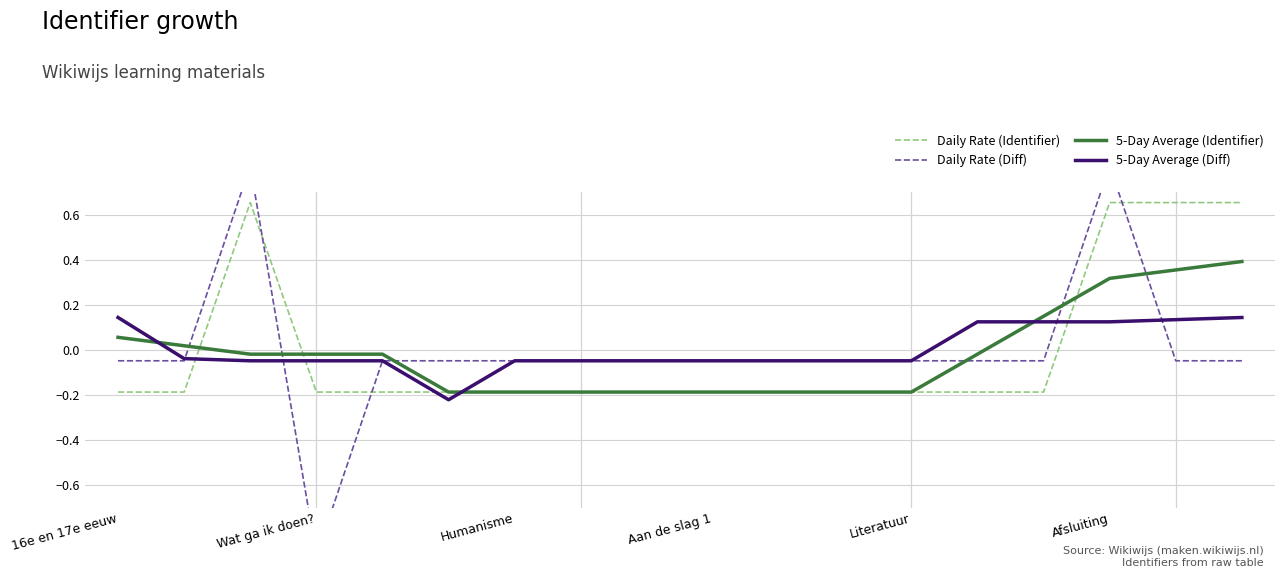

At which label does Daily Rate (Identifier) reach its minimum?

16e en 17e eeuw